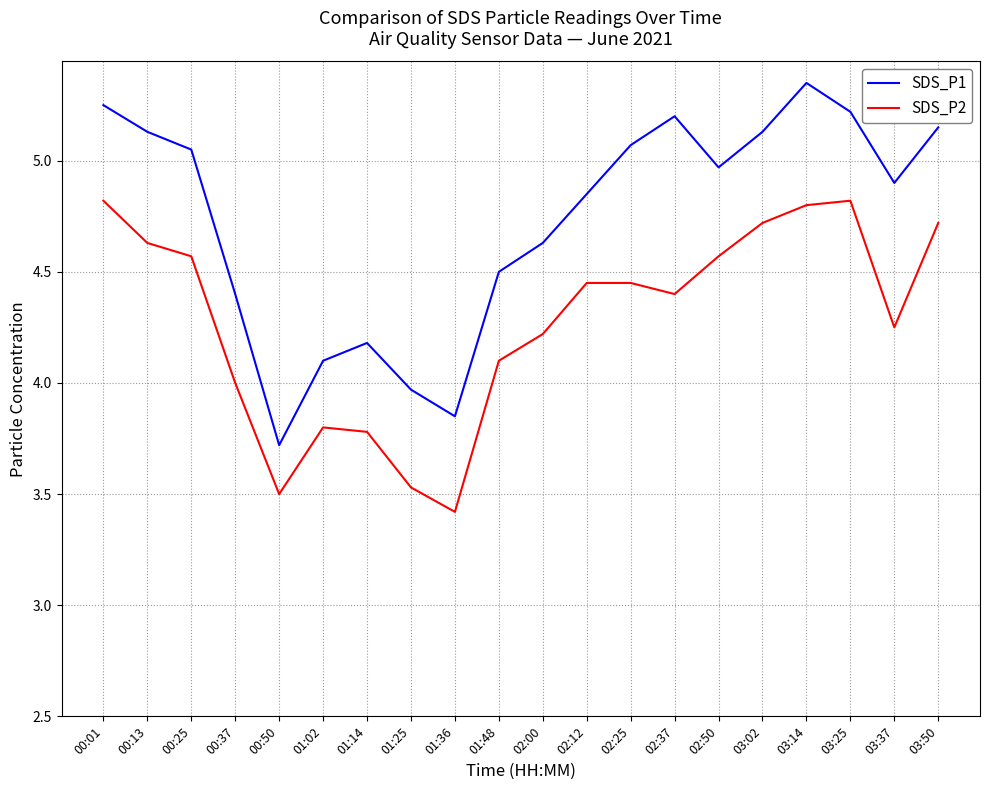

List the series in order of their overall mean, highest first.

SDS_P1, SDS_P2